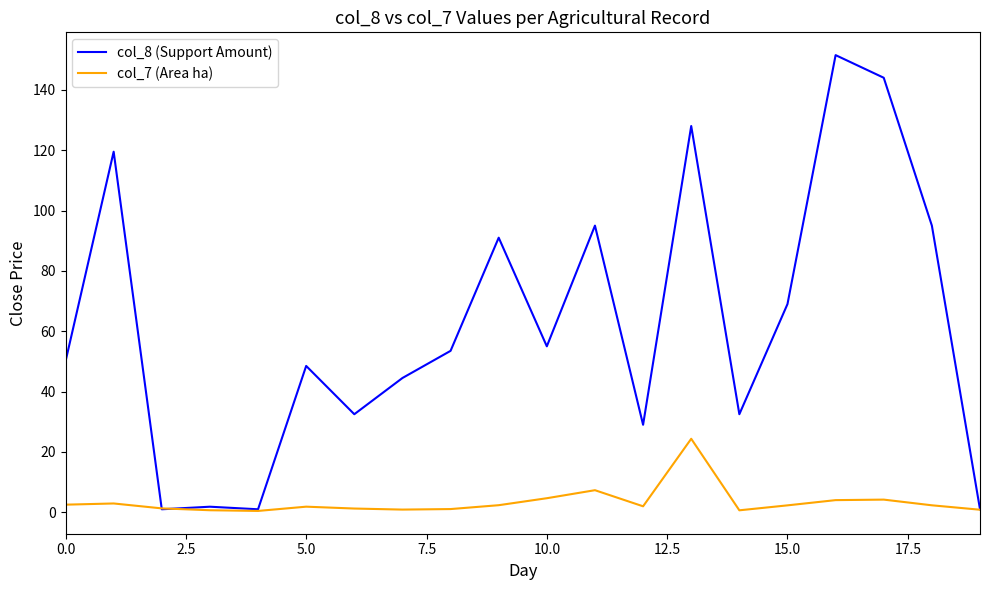

What is the greatest value displayed?

151.5